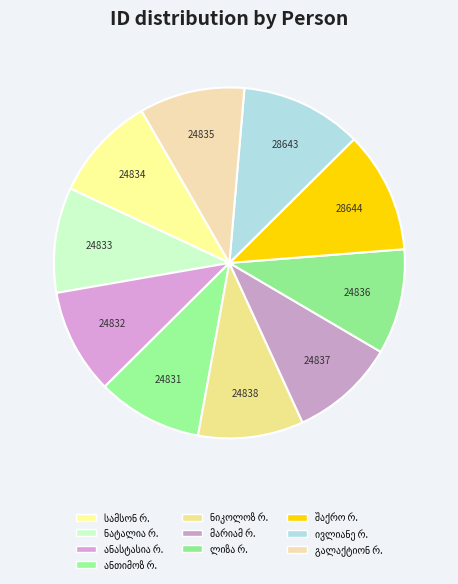

Count the number of slices in the pie.

10